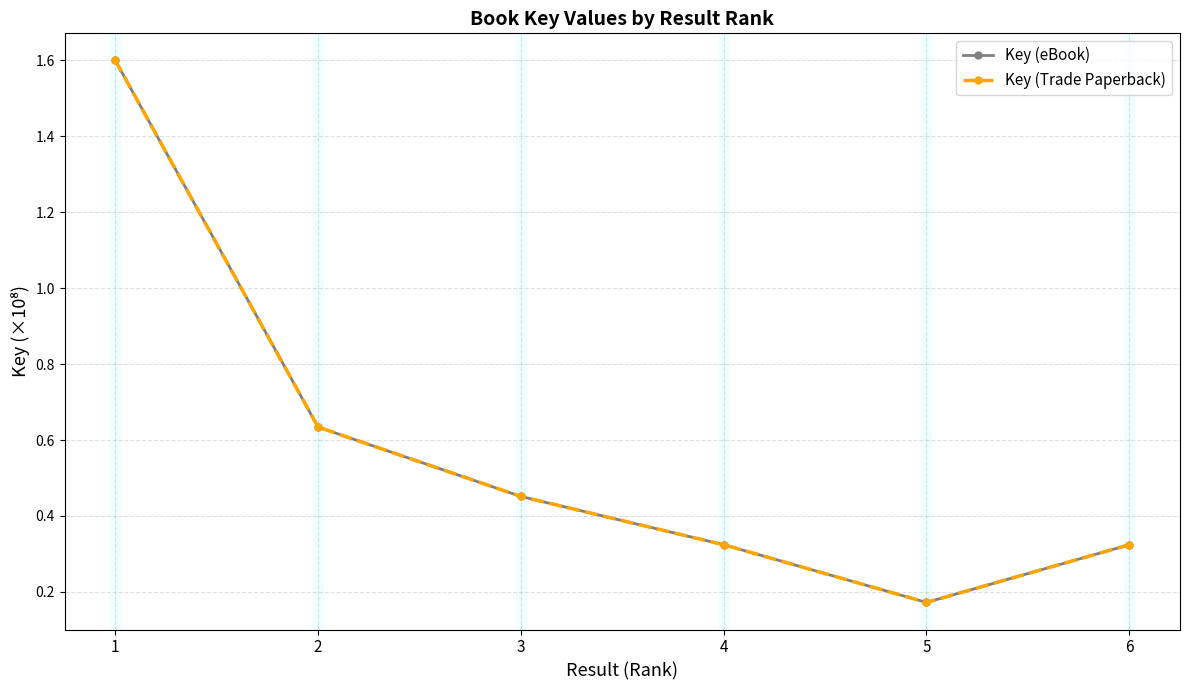

Is this an area chart (filled region under the line)?

No